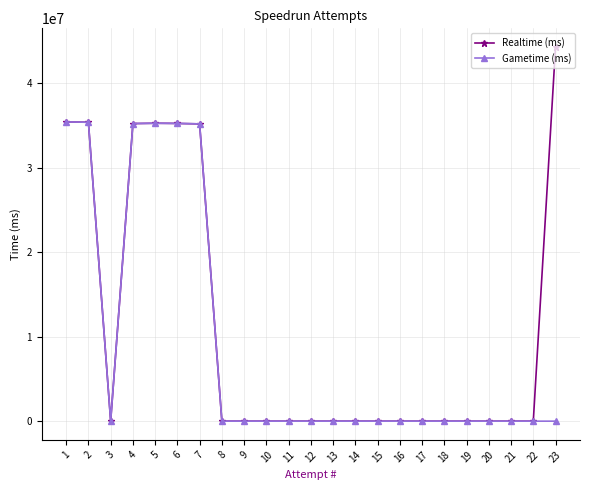

How many positive values does the Realtime (ms) series have?

7